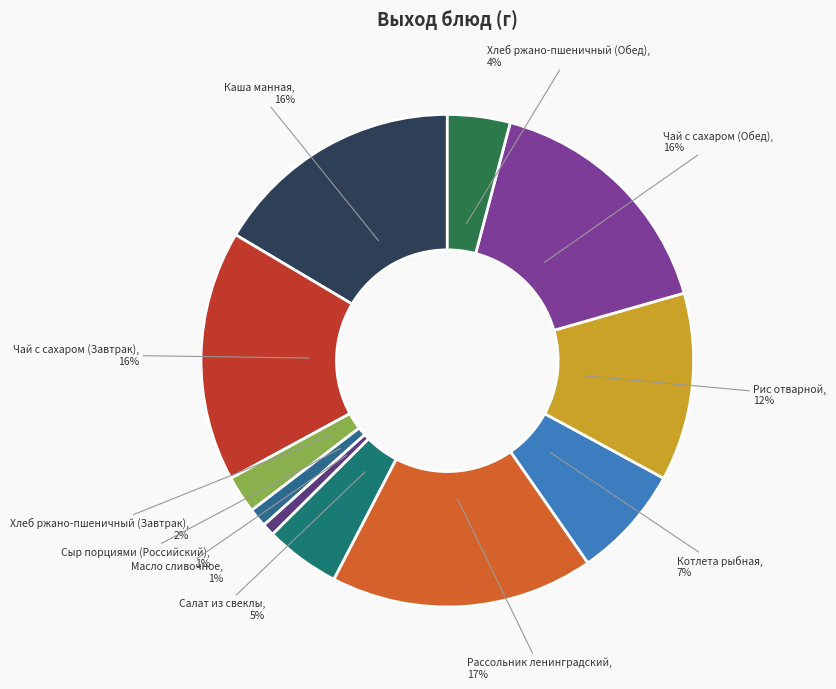

Is it true that Масло сливочное is 1% of the pie?

True